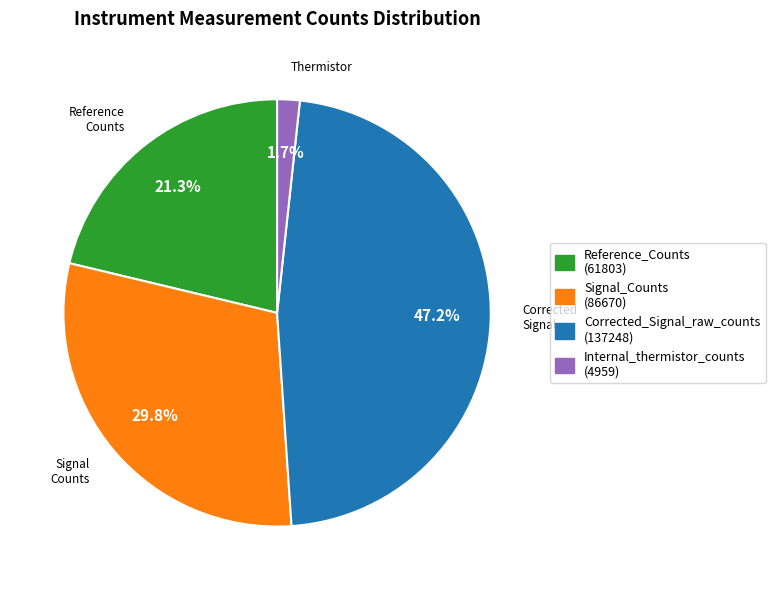

Is there a majority slice in this chart?

No